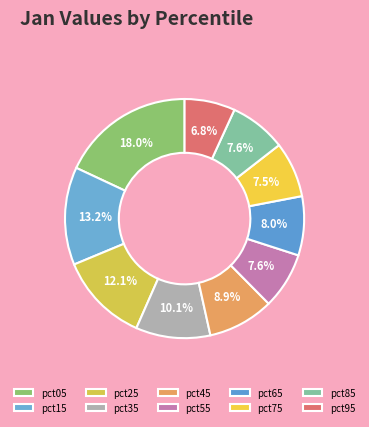

To the nearest percent, what is the average slice percentage?

10%